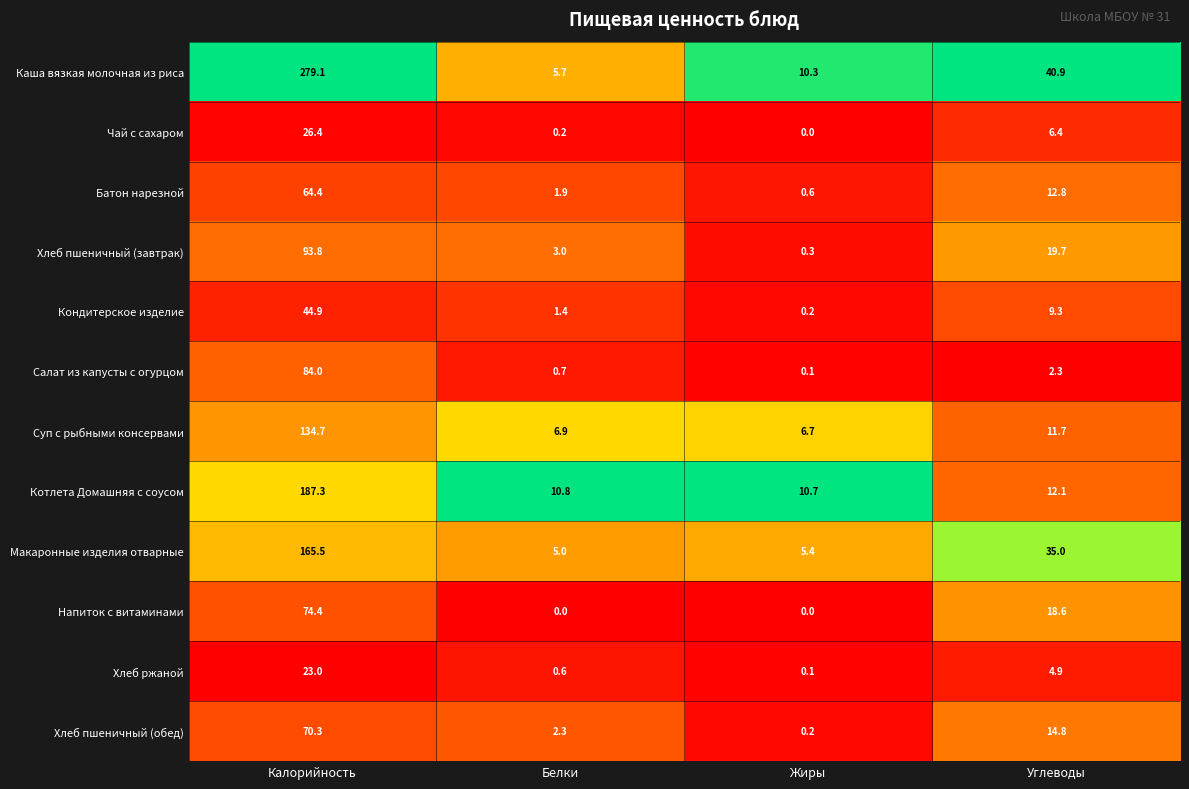

What is the approximate value of Котлета Домашняя с соусом at Калорийность?

187.3